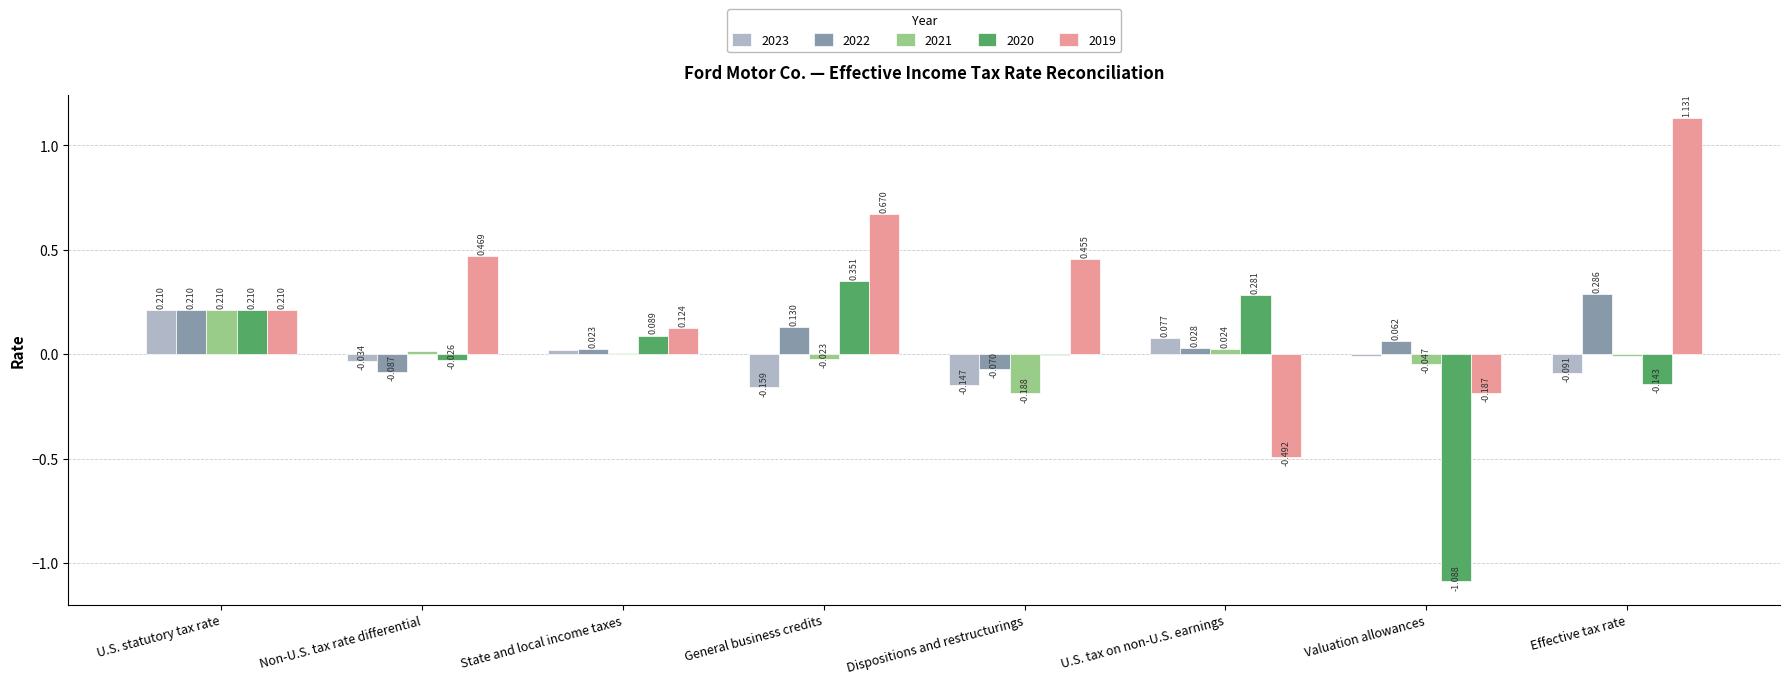

Where does the 2020 series first go above 0?

U.S. statutory tax rate